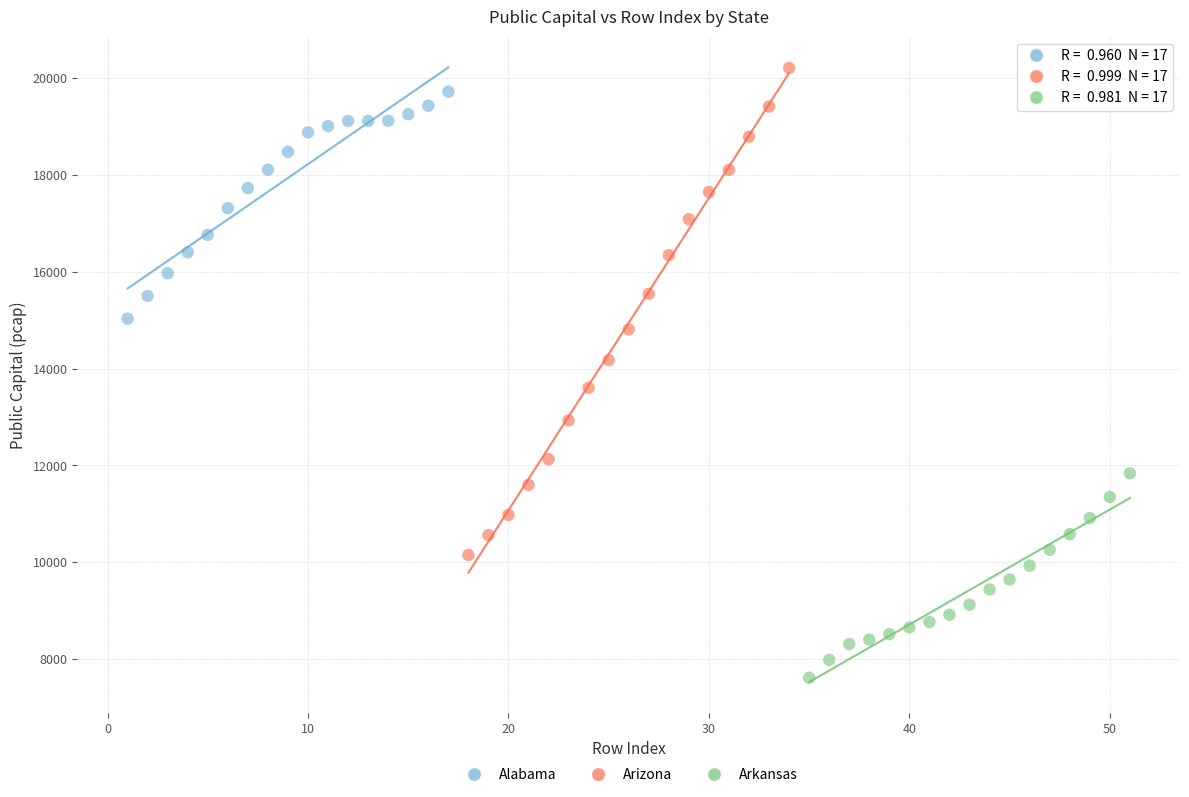

Which series contains the lowest Y value?

Arkansas